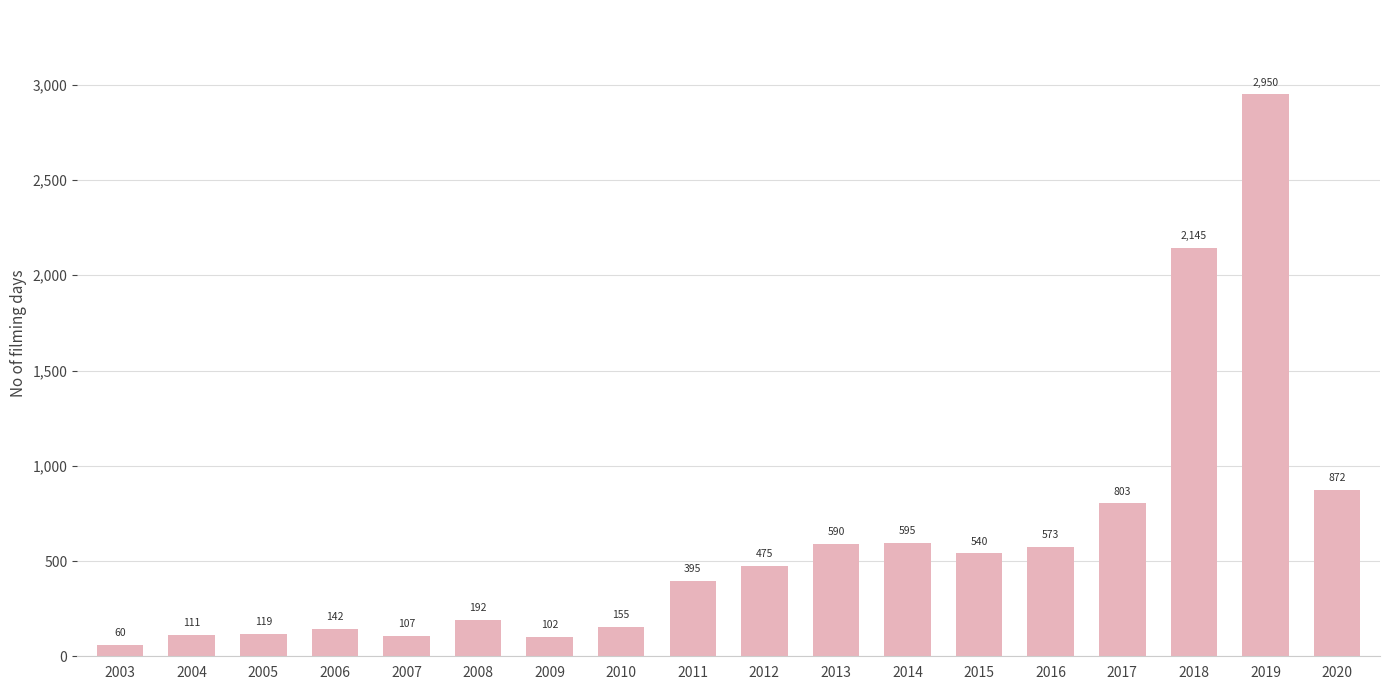

What is the value of the 15th bar from the left?

803